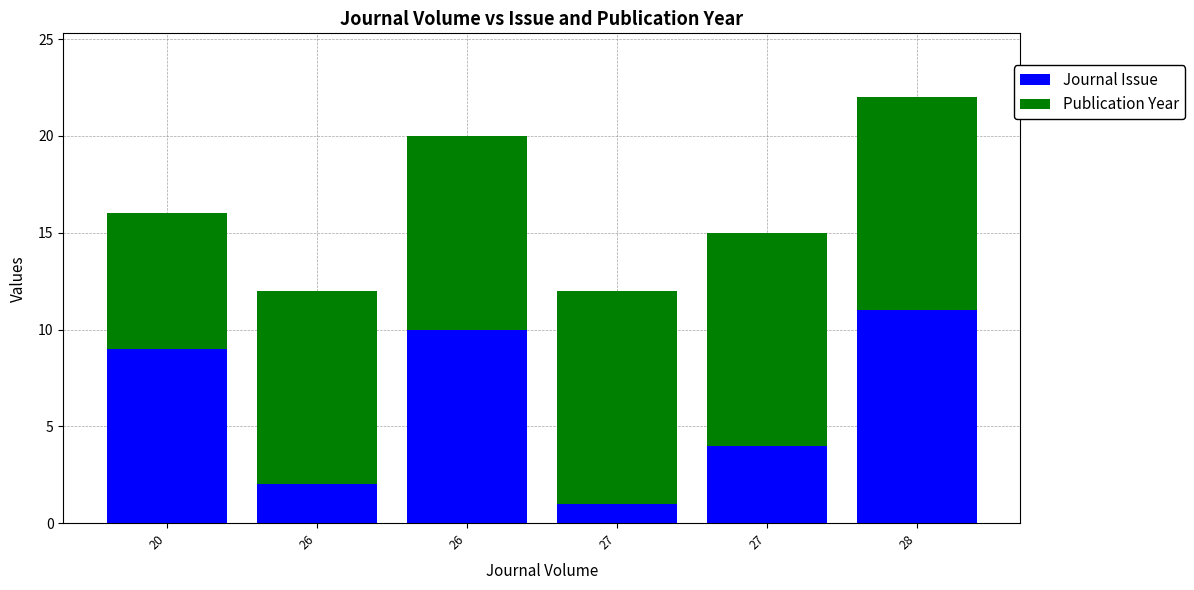

Which series changed the most between 26 and 27?

Journal Issue